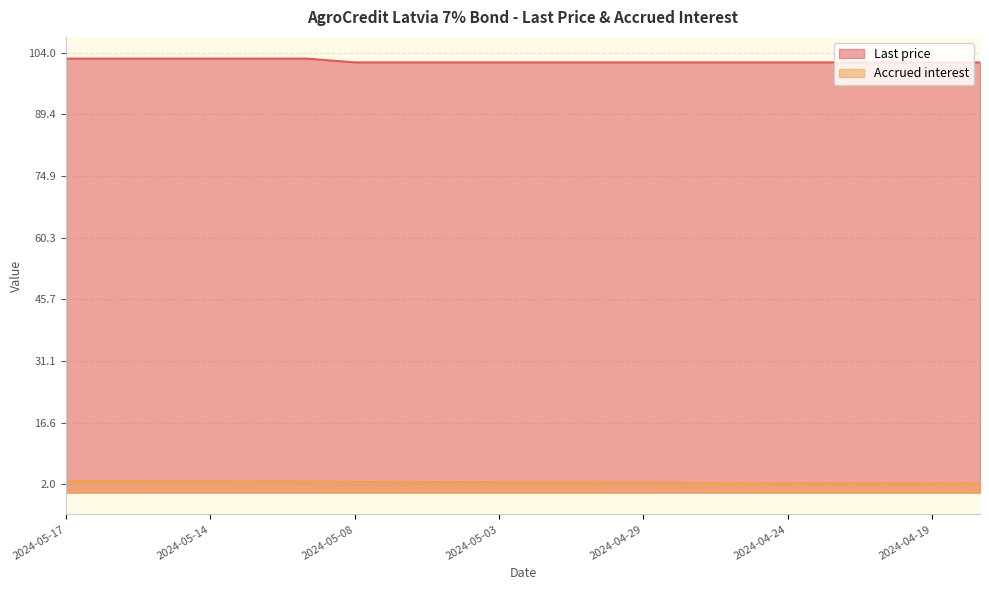

Reading left to right, what are all the values shown in this chart?

Last price: 2024-05-17=102.6	2024-05-16=102.6	2024-05-15=102.6	2024-05-14=102.6	2024-05-13=102.6	2024-05-10=102.6	2024-05-08=101.7	2024-05-07=101.7	2024-05-06=101.7	2024-05-03=101.7	2024-05-02=101.7	2024-04-30=101.7	2024-04-29=101.7	2024-04-26=101.7	2024-04-25=101.7	2024-04-24=101.7	2024-04-23=101.7	2024-04-22=101.7	2024-04-19=101.7	2024-04-18=101.7
Accrued interest: 2024-05-17=2.7	2024-05-16=2.7	2024-05-15=2.7	2024-05-14=2.6	2024-05-13=2.6	2024-05-10=2.6	2024-05-08=2.5	2024-05-07=2.5	2024-05-06=2.5	2024-05-03=2.5	2024-05-02=2.5	2024-04-30=2.4	2024-04-29=2.4	2024-04-26=2.3	2024-04-25=2.3	2024-04-24=2.3	2024-04-23=2.2	2024-04-22=2.2	2024-04-19=2.2	2024-04-18=2.2